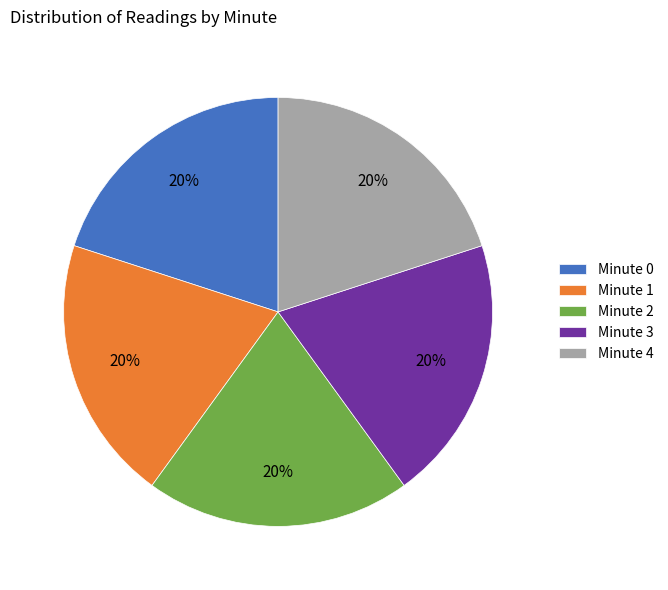

How many segments does this pie chart have?

5